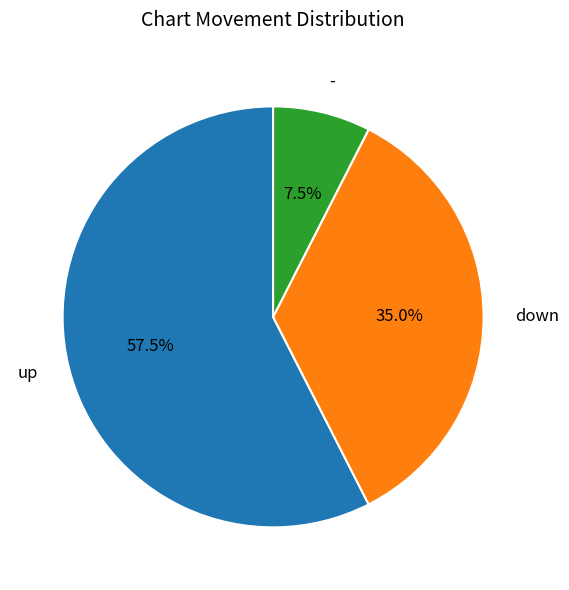

Between up and down, which is larger?

up